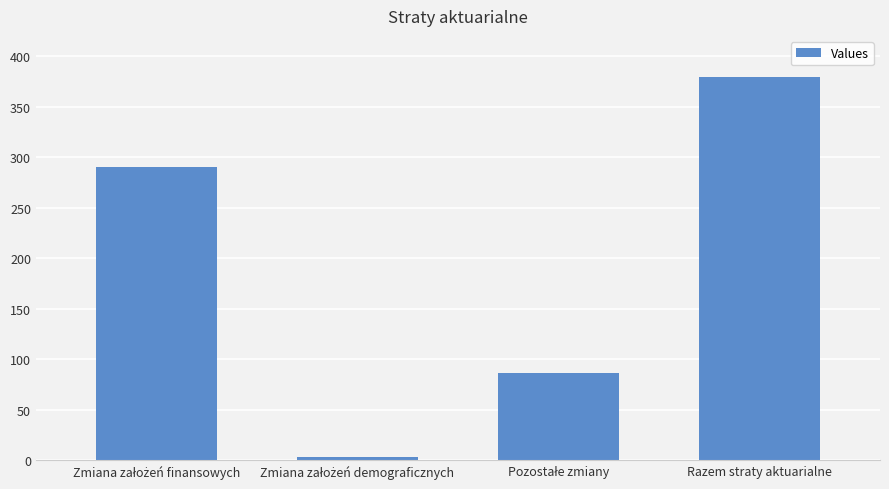

How many data points are less than 290?

2